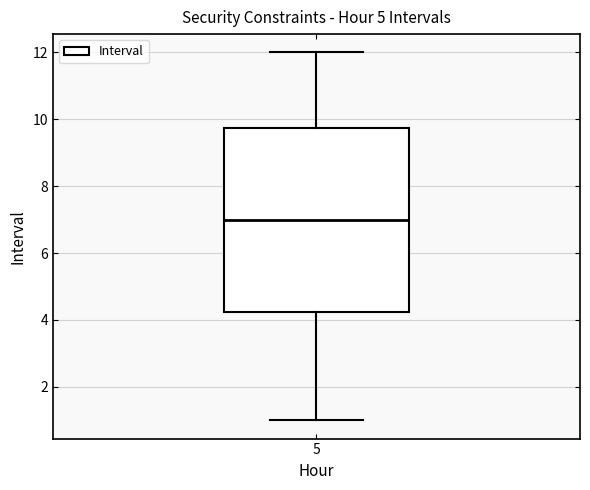

Where does the median line of the box at x = 5 sit on the y-axis? The values are not printed on the chart, so give them approximately, as read against the axis.

7.0